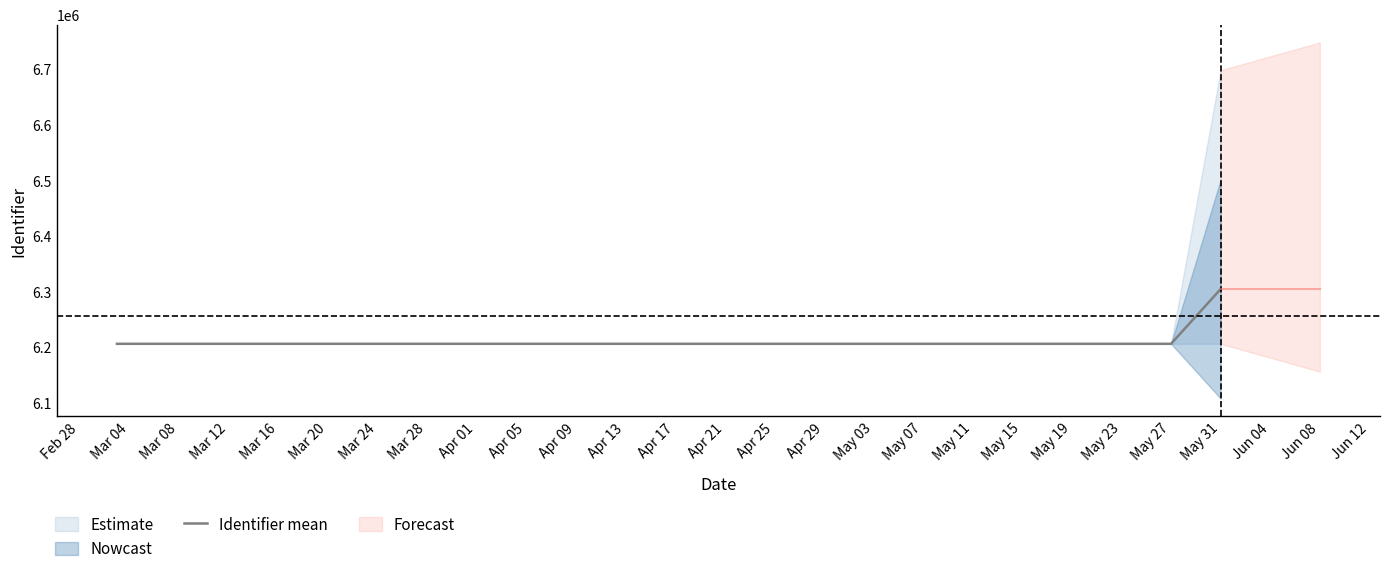

Is this an area chart (filled region under the line)?

No